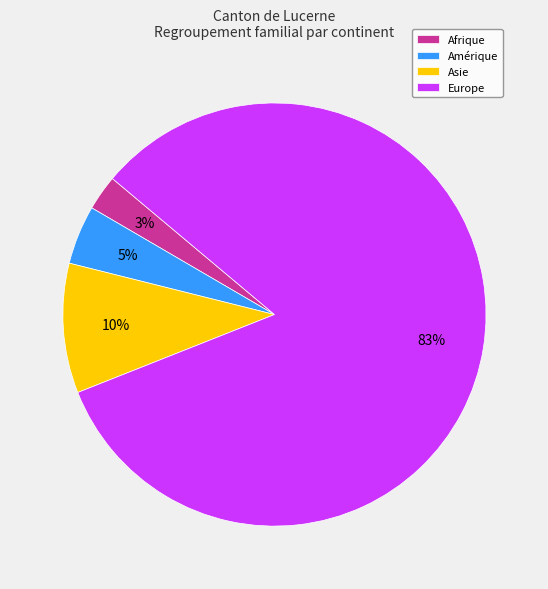

Rank the categories by value from highest to lowest.

Europe, Asie, Amérique, Afrique